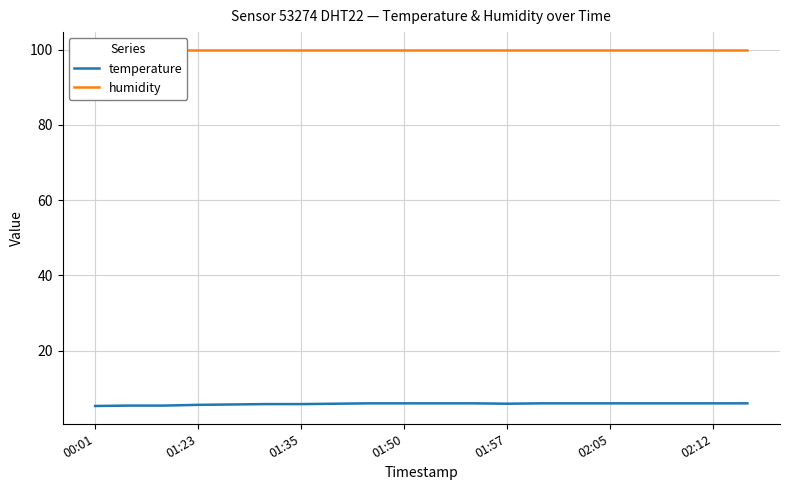

What is the minimum value shown in the chart?

5.3